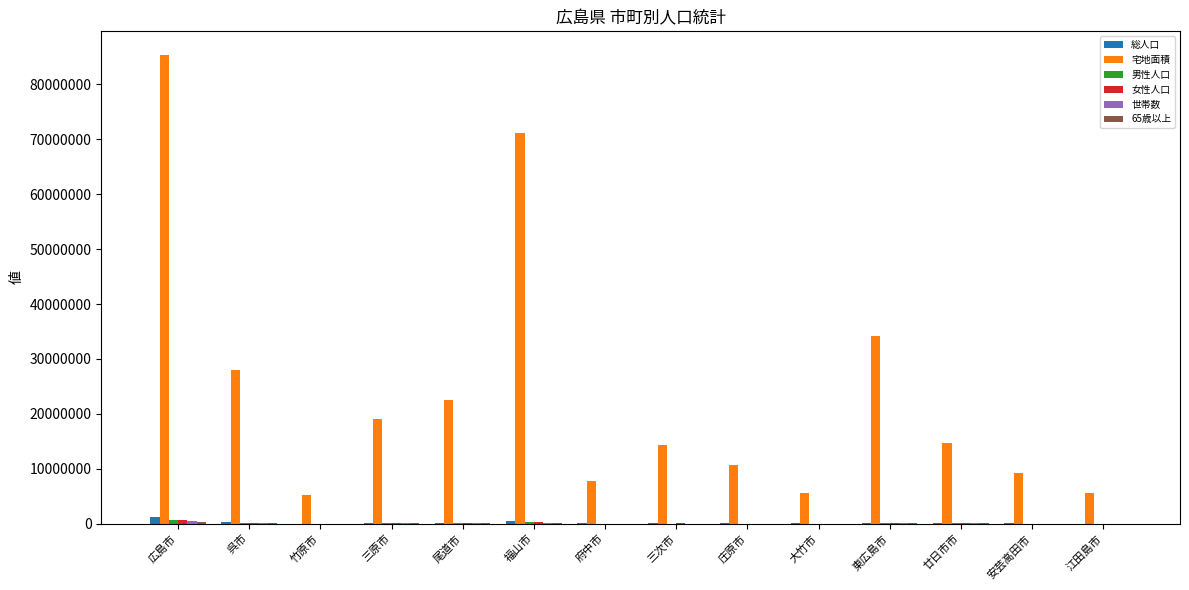

Which series has the widest spread of values?

宅地面積